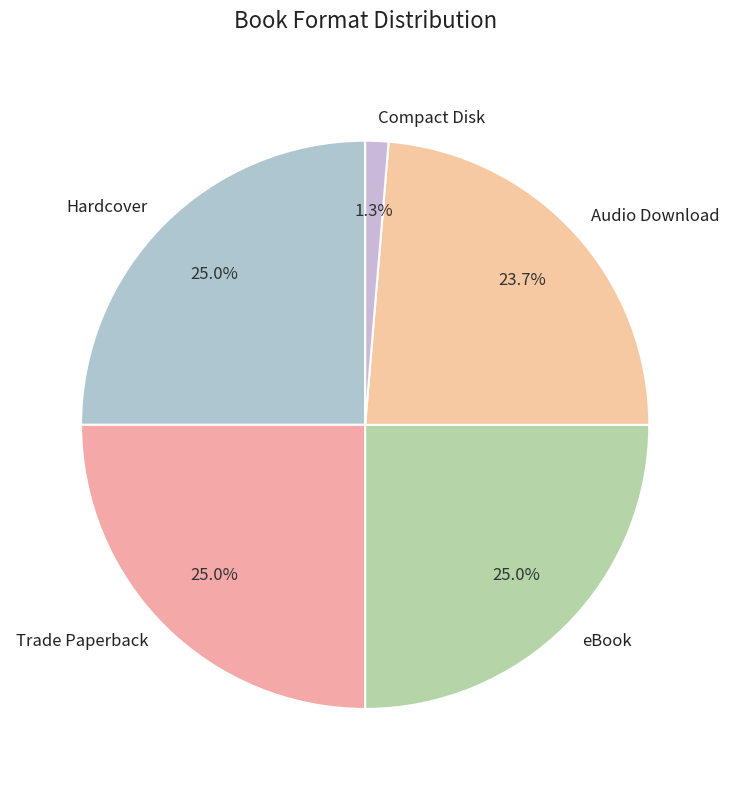

To the nearest percent, what percentage of the pie is Trade Paperback?

25%